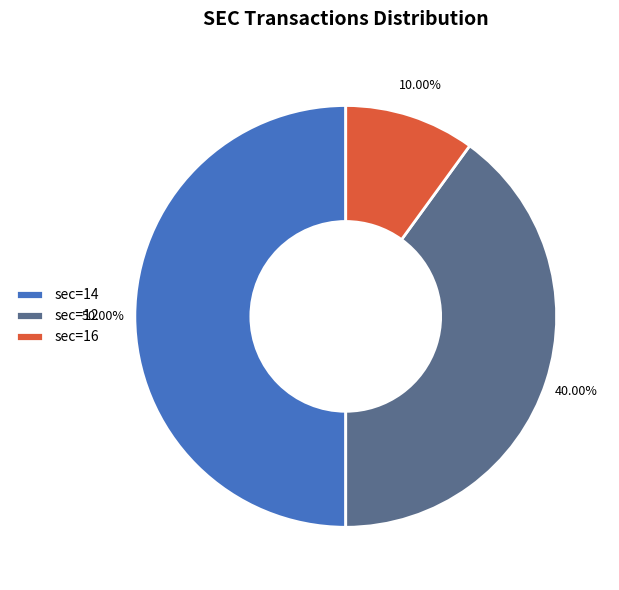

Is sec=12 the majority of the pie?

No